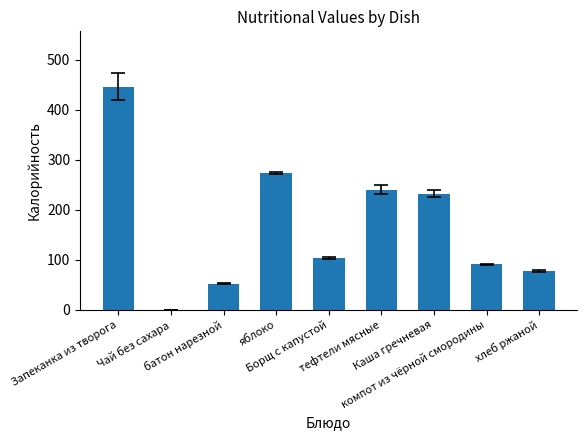

The chart shows a value of 76.8 at хлеб ржаной. True or false?

True